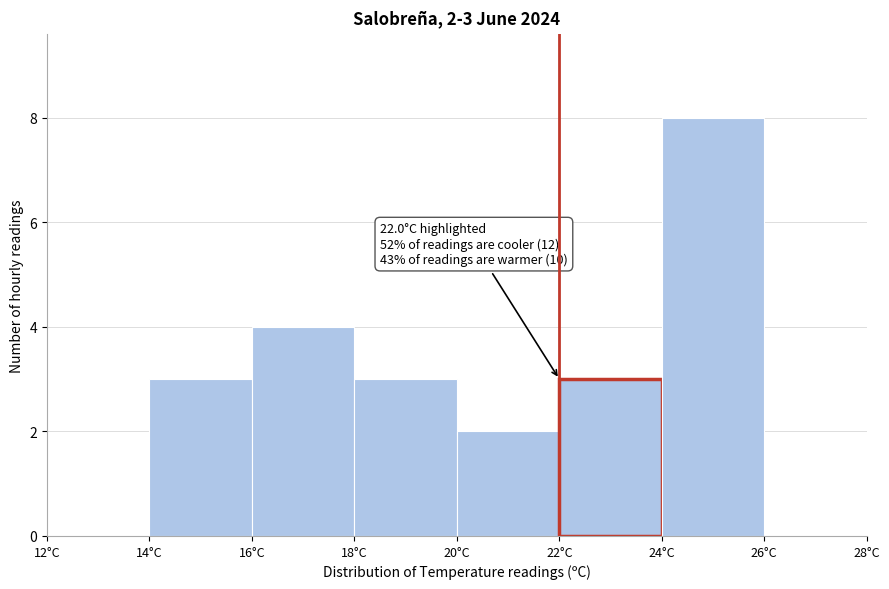

Which range on the x-axis has the tallest bar?

24 to 26